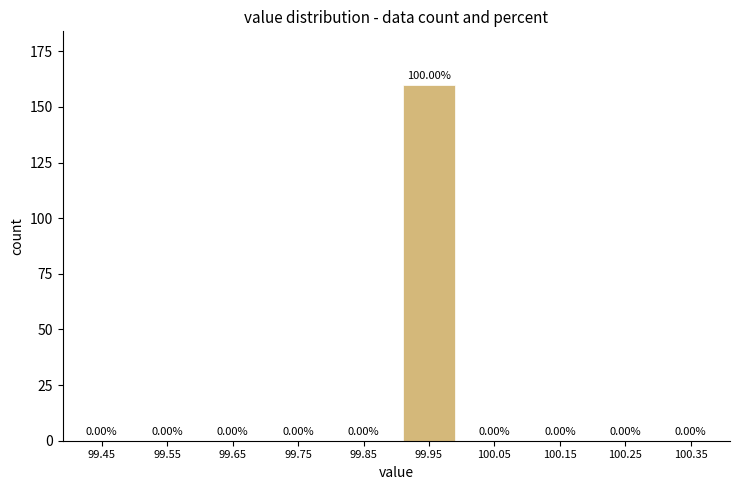

Which has a higher value, 99.95 or 100.15?

99.95